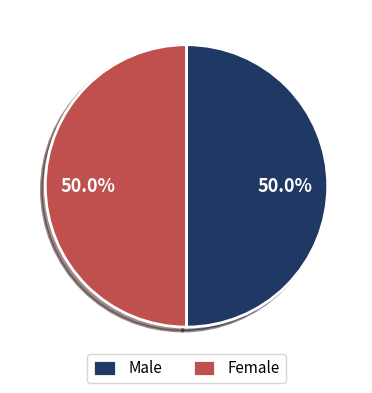

Count the number of slices in the pie.

2